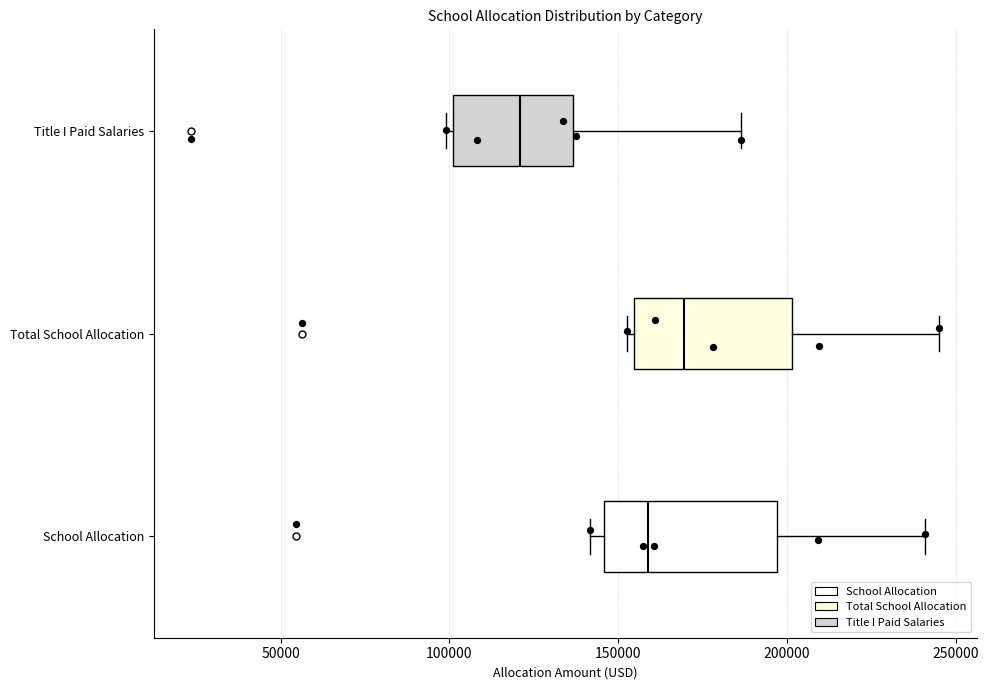

Where does the median line of the box for Title I Paid Salaries sit on the x-axis? The values are not printed on the chart, so give them approximately, as read against the axis.

120000